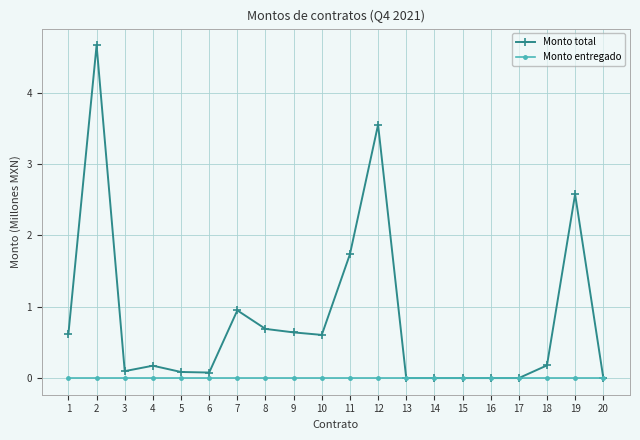

At which category does Monto total reach its first local peak?

2